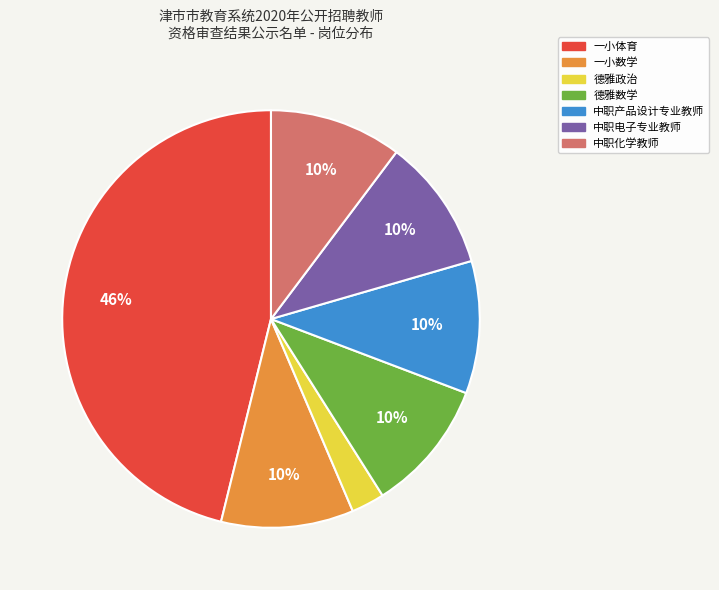

Combined, do 德雅政治 and 德雅数学 account for over 50%?

No